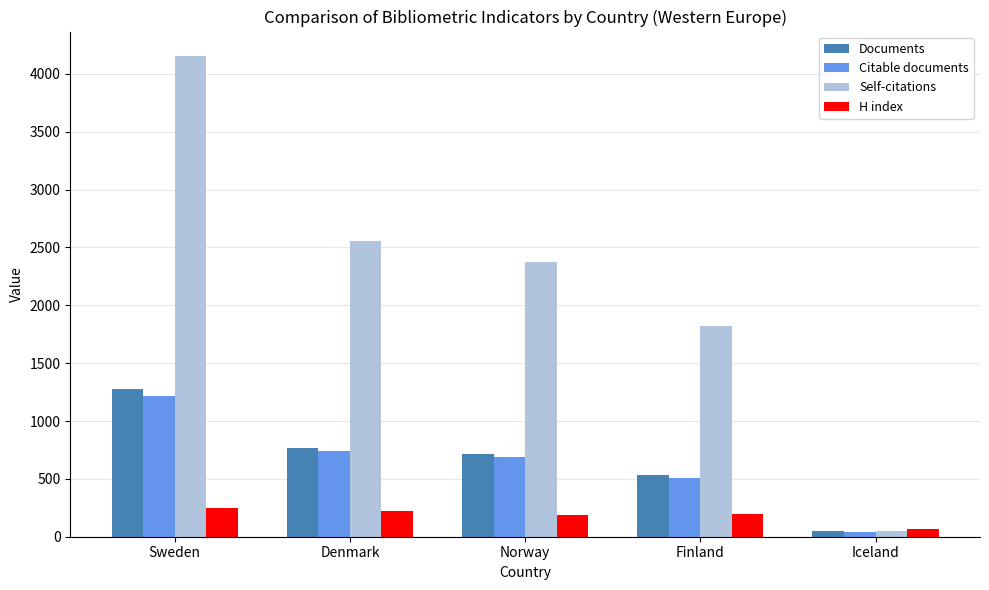

The value of Citable documents at Sweden is 2097. True or false?

False